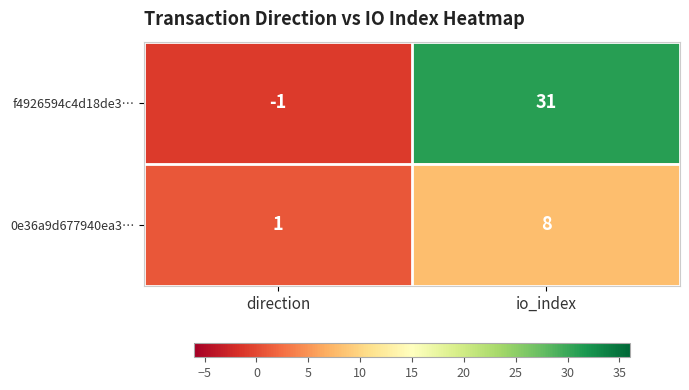

Reading left to right, transcribe all the data shown in this chart.

f4926594c4d18de3…: -1	31
0e36a9d677940ea3…: 1	8